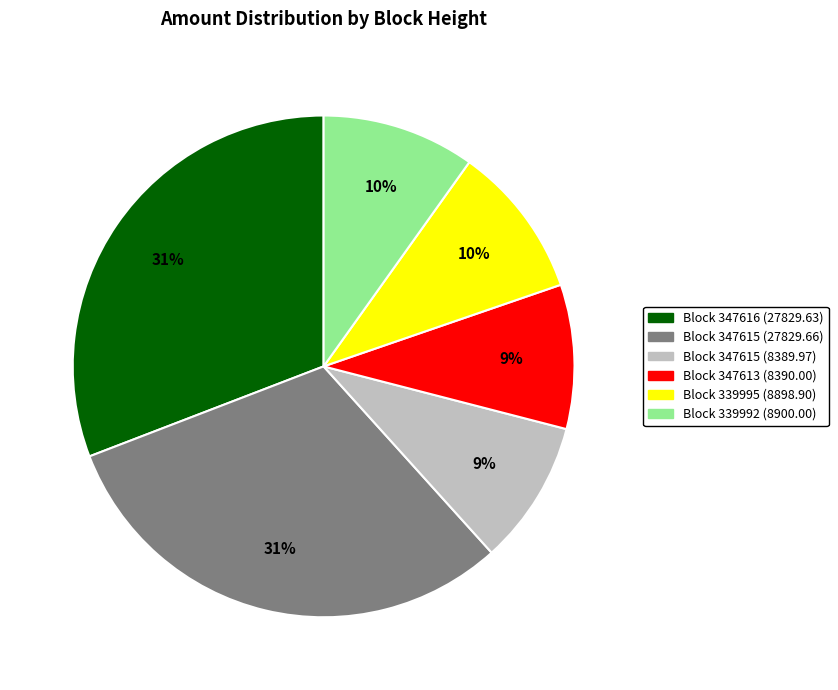

Is there any slice that represents more than half of the pie?

No